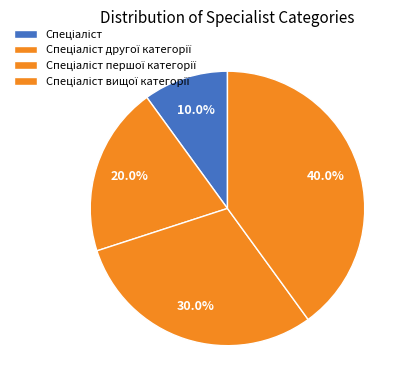

How many segments does this pie chart have?

4